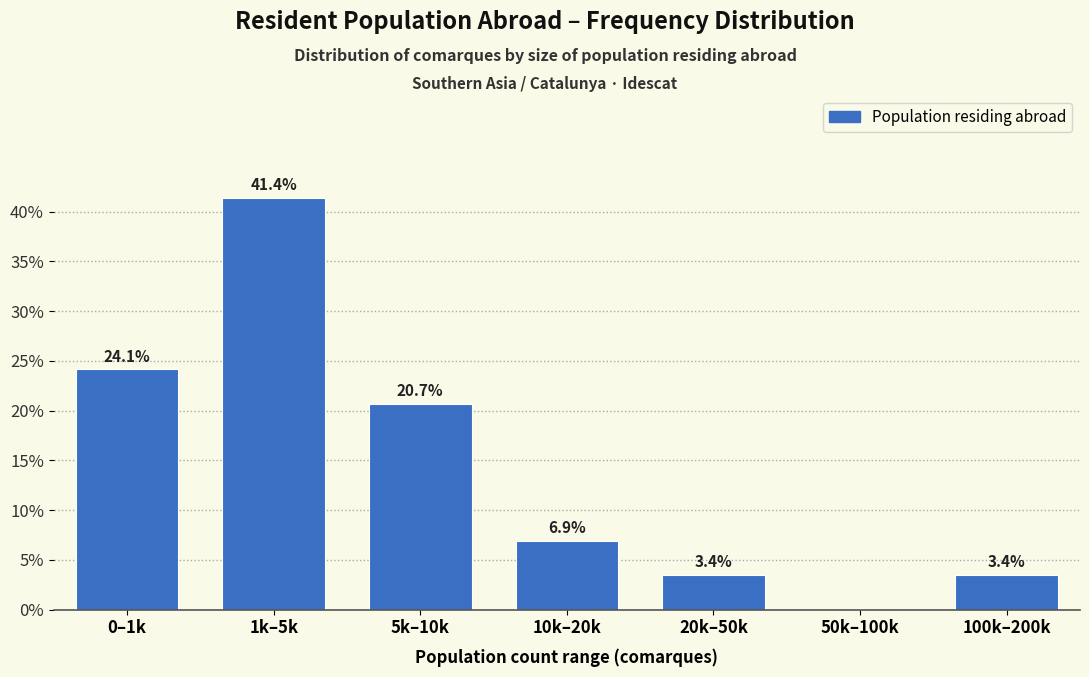

Are the bars horizontal?

No